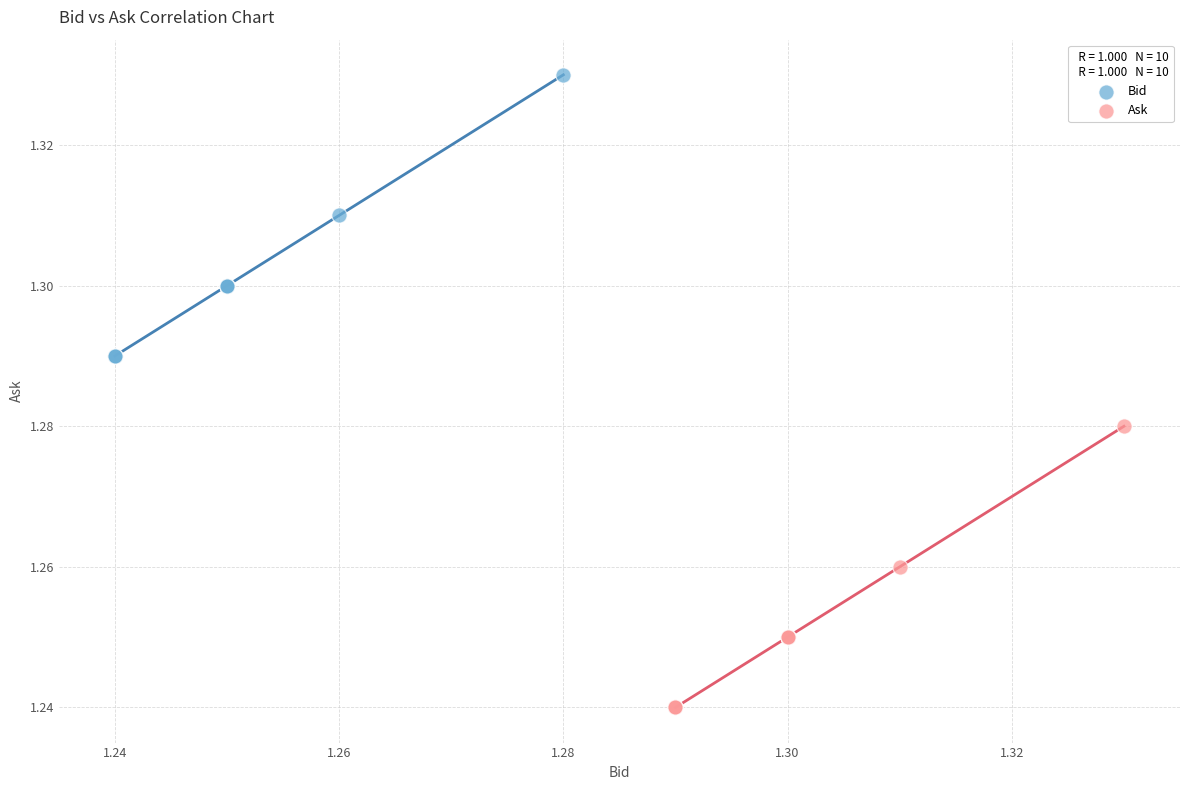

Which series contains the highest Y value?

Bid